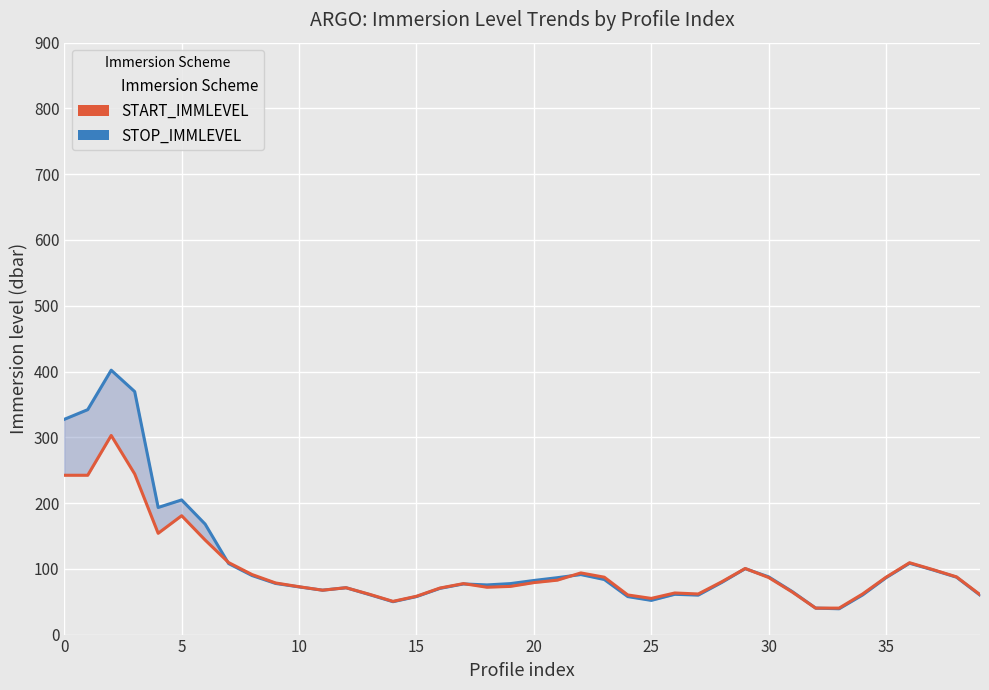

Which series has the largest total across all categories?

STOP_IMMLEVEL